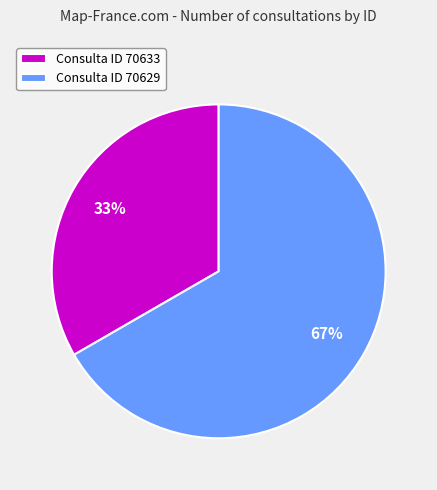

Approximately how many times larger is the value at Consulta ID 70629 compared to Consulta ID 70633?

2.0